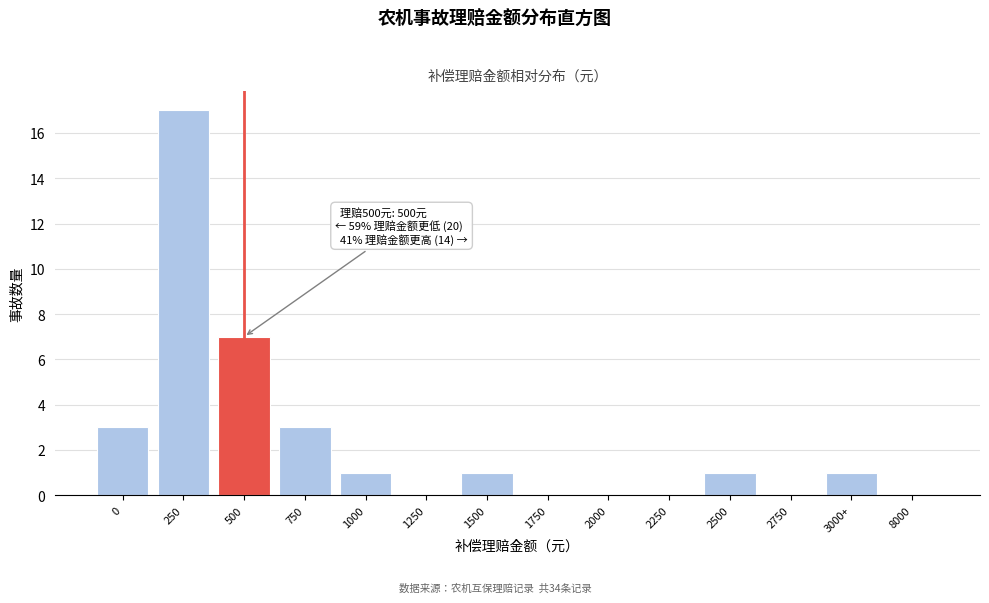

Reading right to left, what are all the values shown in this chart?

8000=0	3000+=1	2750=0	2500=1	2250=0	2000=0	1750=0	1500=1	1250=0	1000=1	750=3	500=7	250=17	0=3